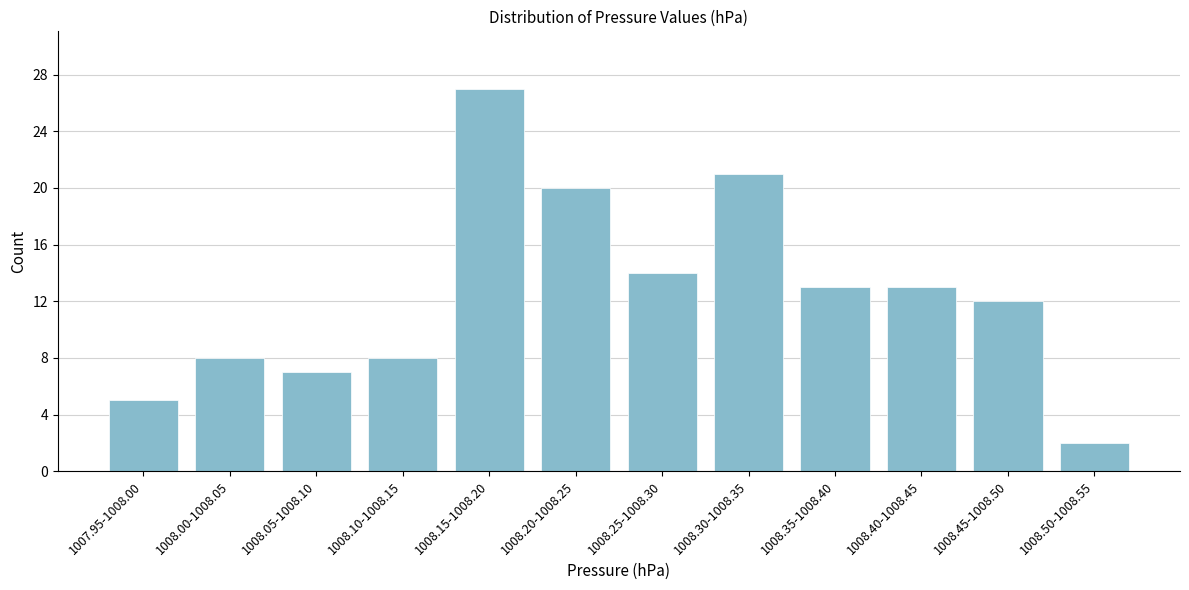

Reading left to right, list all the values displayed in this chart.

5	8	7	8	27	20	14	21	13	13	12	2